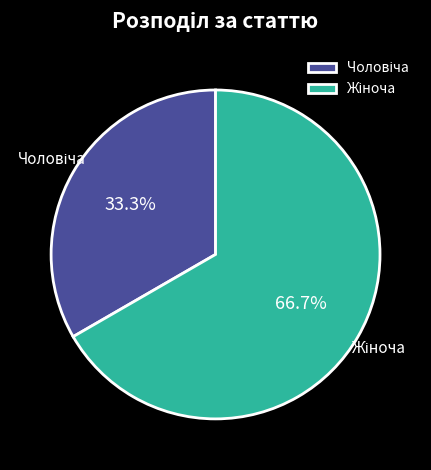

Does any single category account for the majority?

Yes